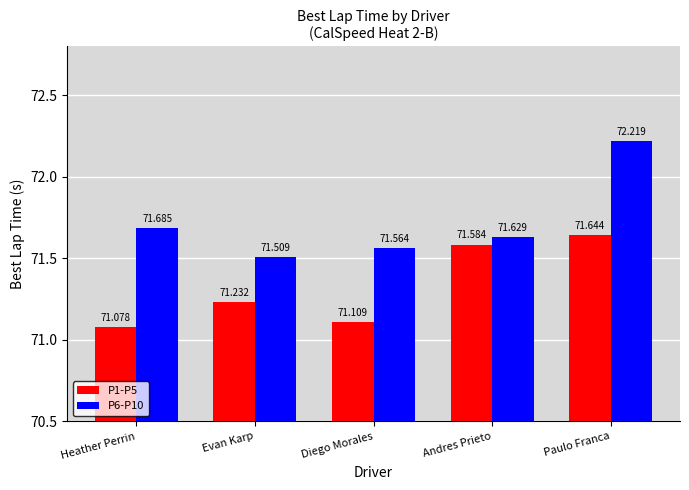

Reading right to left, what are all the values shown in this chart?

P1-P5: Paulo Franca=71.6	Andres Prieto=71.6	Diego Morales=71.1	Evan Karp=71.2	Heather Perrin=71.1
P6-P10: Paulo Franca=72.2	Andres Prieto=71.6	Diego Morales=71.6	Evan Karp=71.5	Heather Perrin=71.7